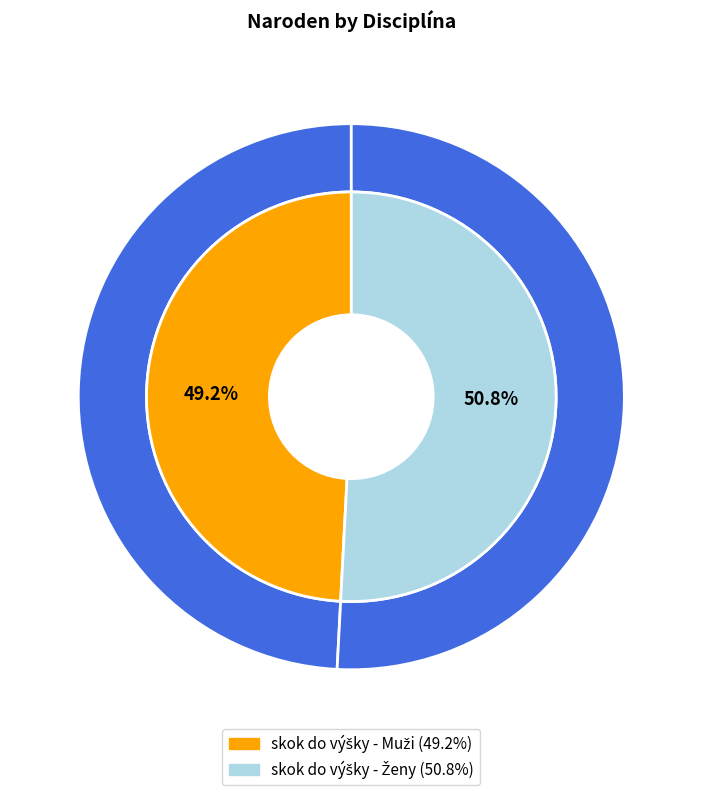

Approximately how many times larger is the value at skok do výšky - Ženy compared to skok do výšky - Muži?

1.0